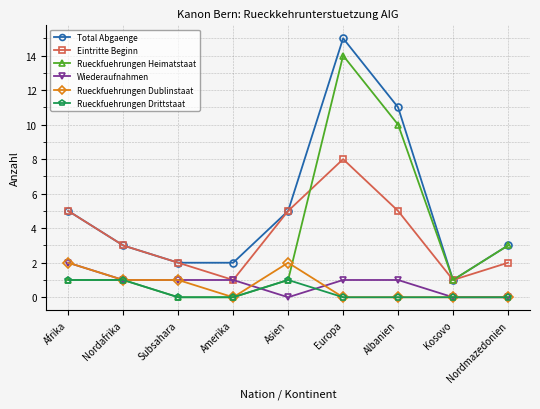

What is the value of the Total Abgaenge point at the 3rd from the left?

2